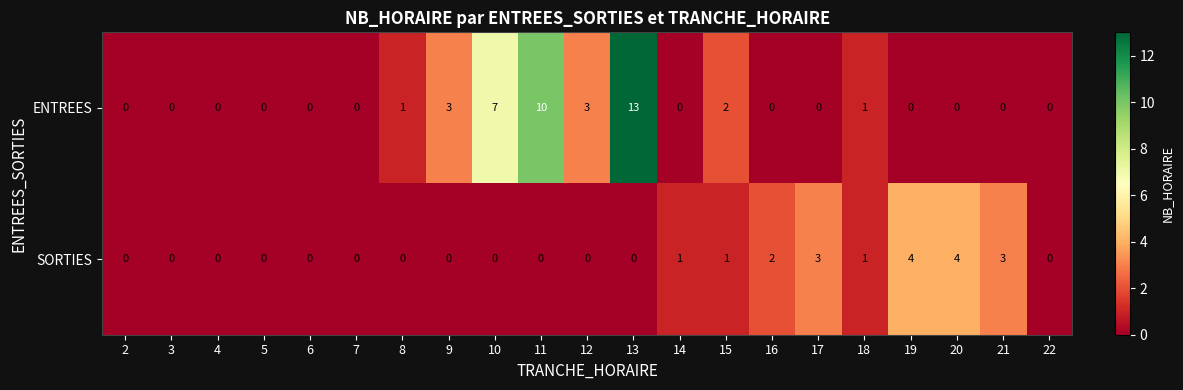

What is the spread (max minus min) of values at 14?

1